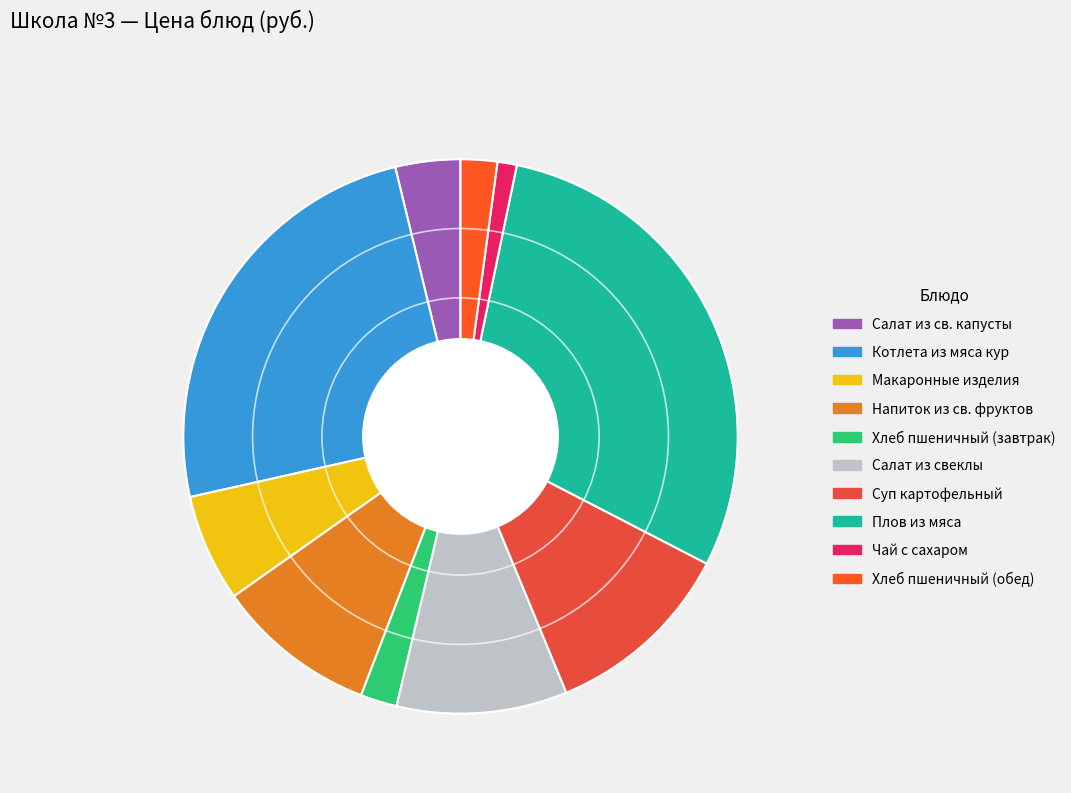

Count the number of slices in the pie.

10